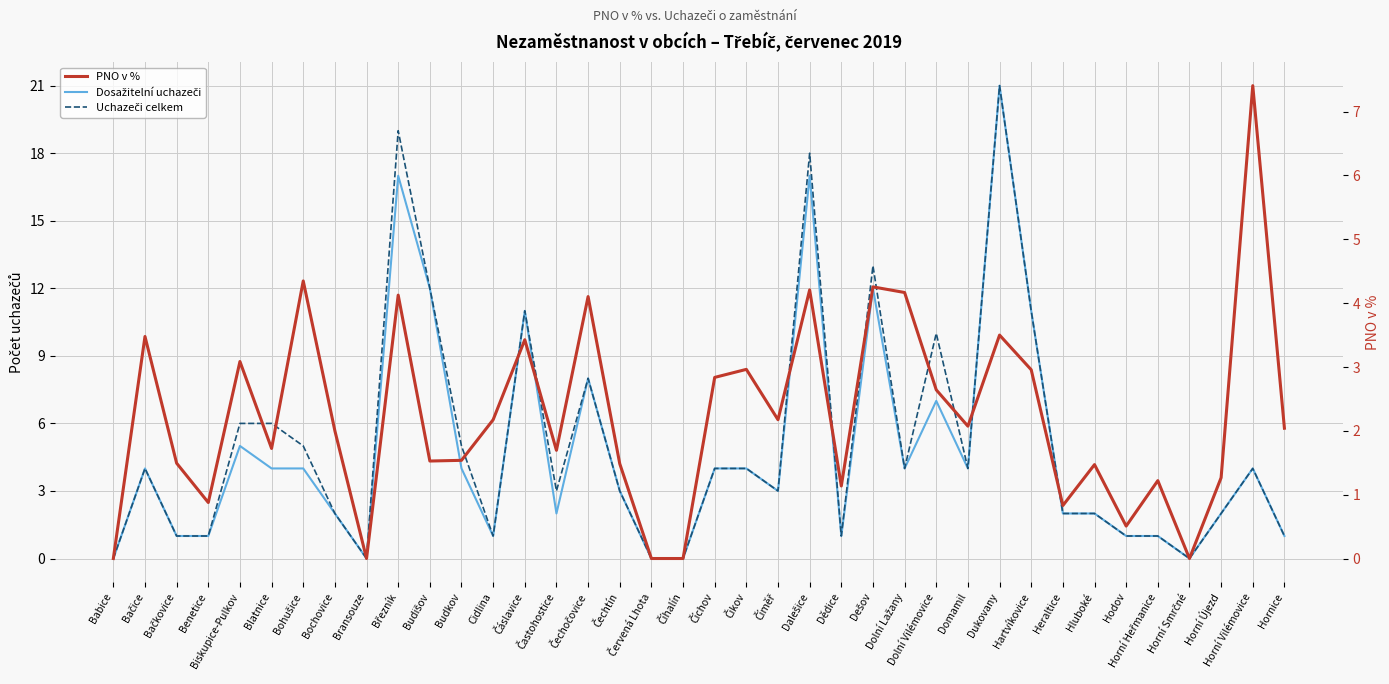

What is the label of the 35th point from the right?

Benetice